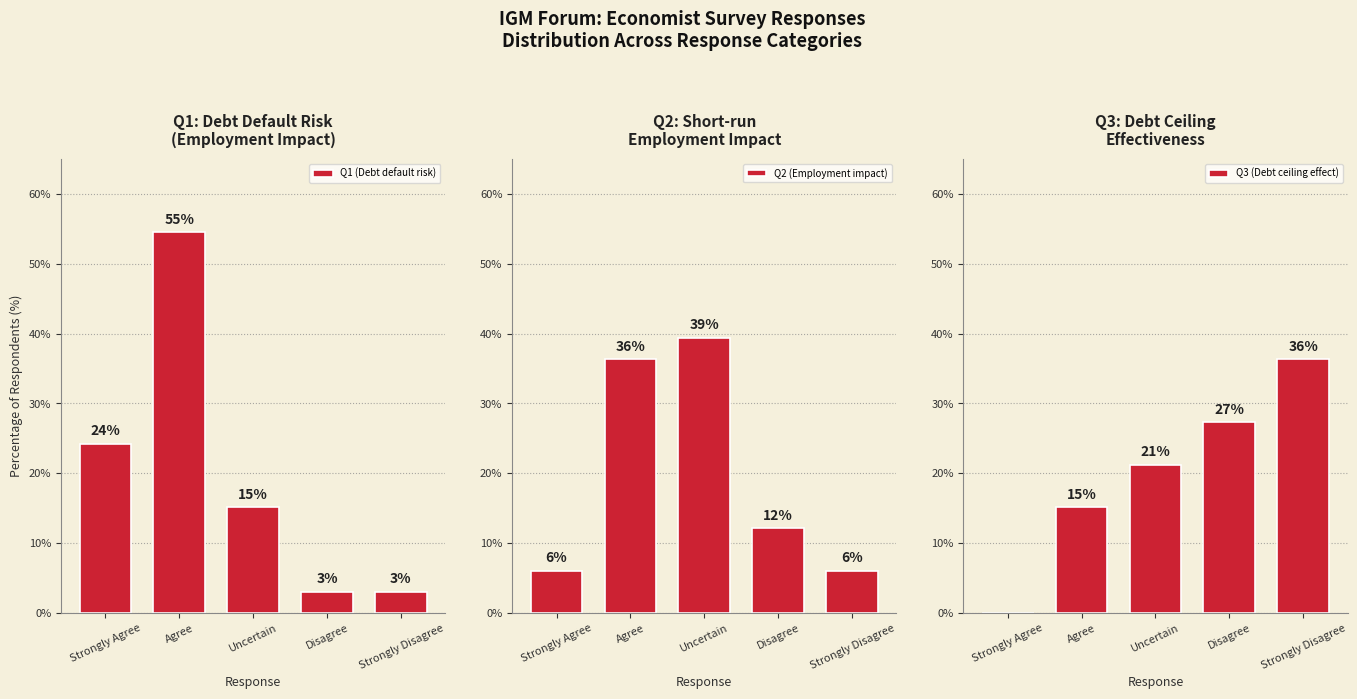

What is the sum of all Q1 (Debt default risk) values?

100.0